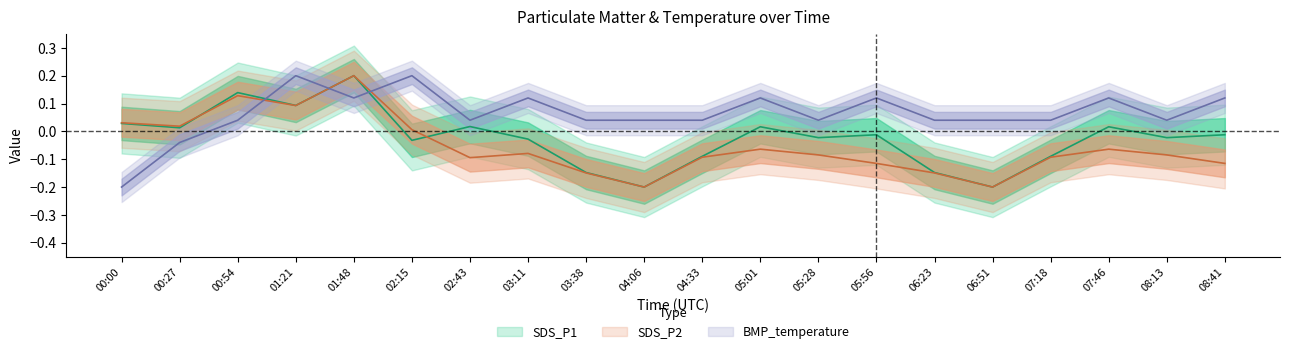

What are all the series names shown in the legend?

SDS_P1, SDS_P2, BMP_temperature